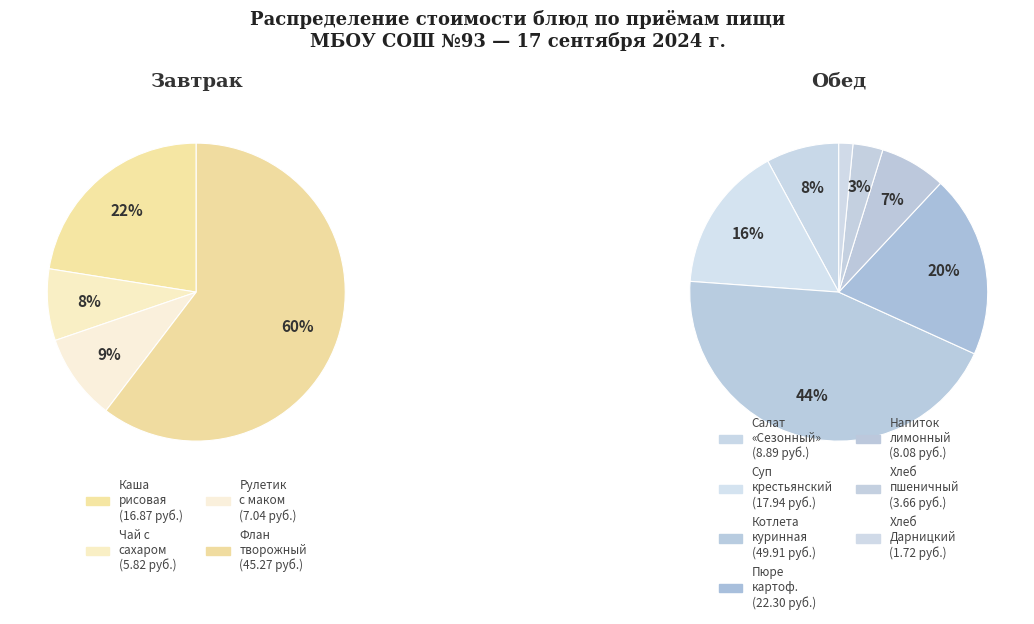

Which slice is the largest?

Котлета куринная